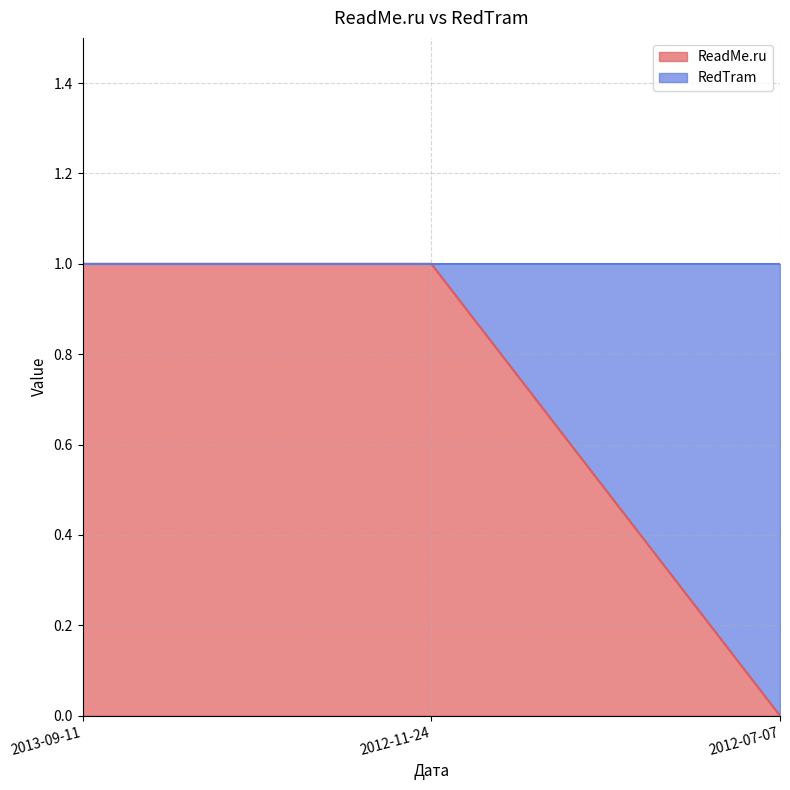

What is the label of the 3rd point from the left?

2012-07-07